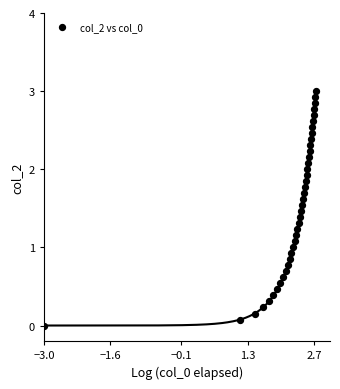

What is the range of Y values (max minus min)?

3.0